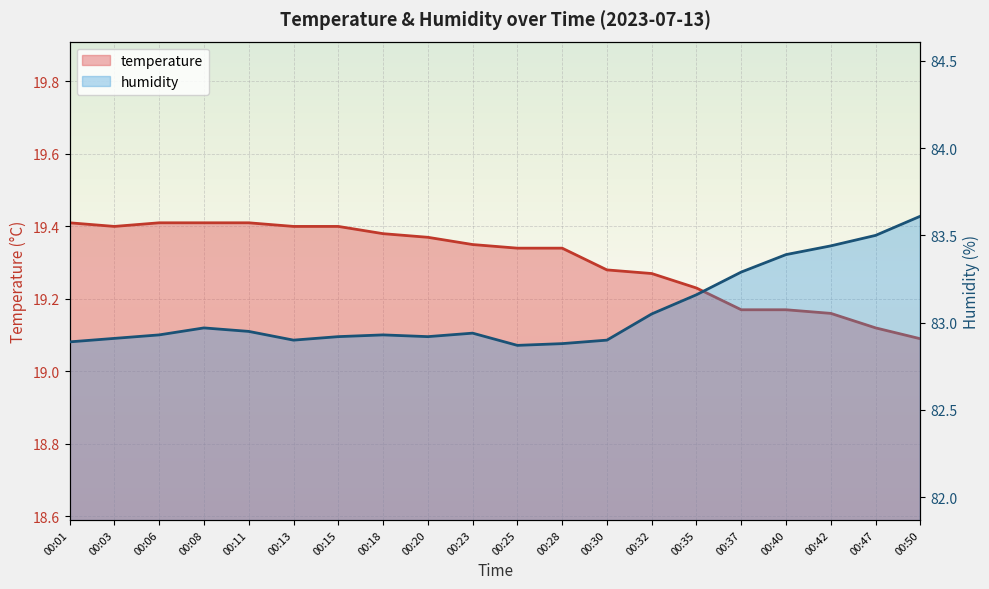

Which series has the widest spread of values?

humidity